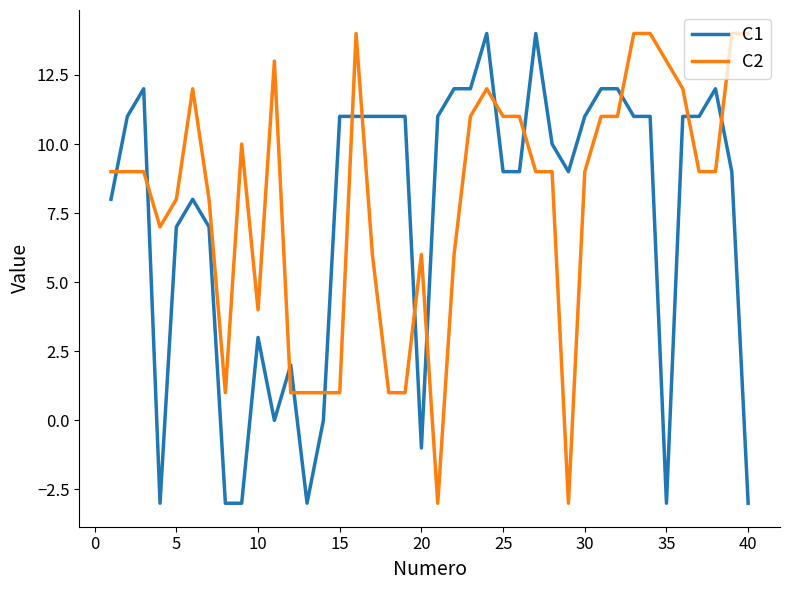

What is the difference between the maximum and second lowest values in the C1 series?

17